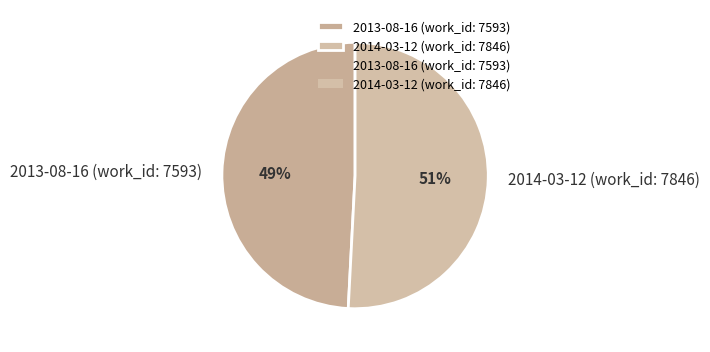

Do 2013-08-16 (work_id: 7593) and 2014-03-12 (work_id: 7846) together represent more than half of the pie?

Yes